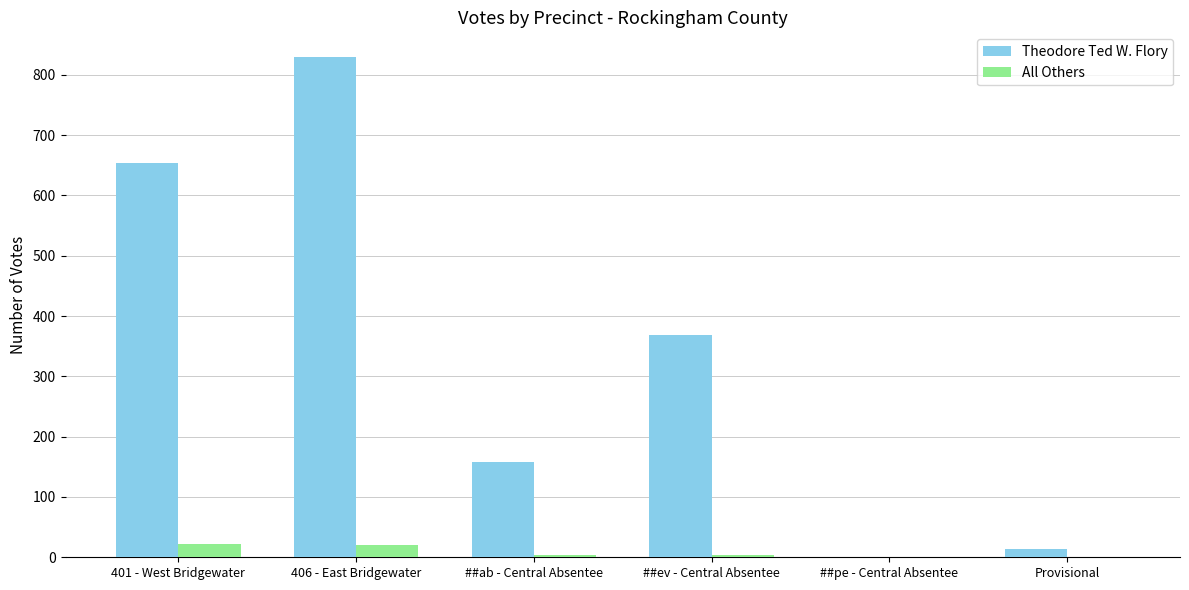

Where is Theodore Ted W. Flory nearest to the value 415?

##ev - Central Absentee